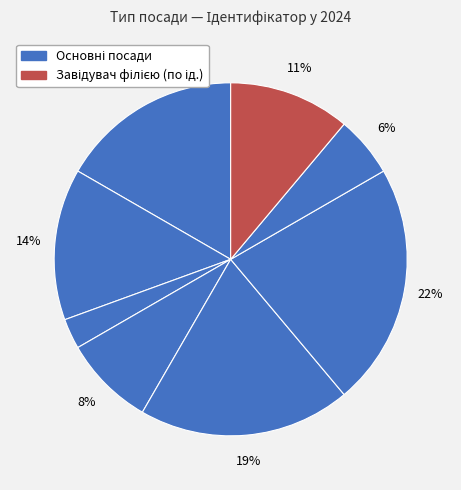

Count the number of slices in the pie.

8